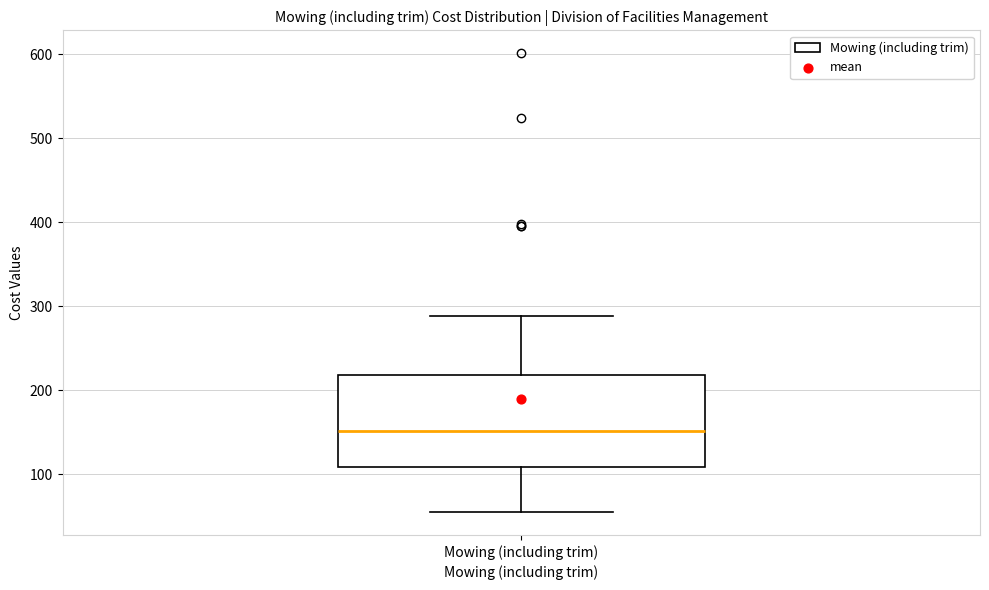

Where does the median line of the box for Mowing (including trim) sit on the y-axis? The values are not printed on the chart, so give them approximately, as read against the axis.

150